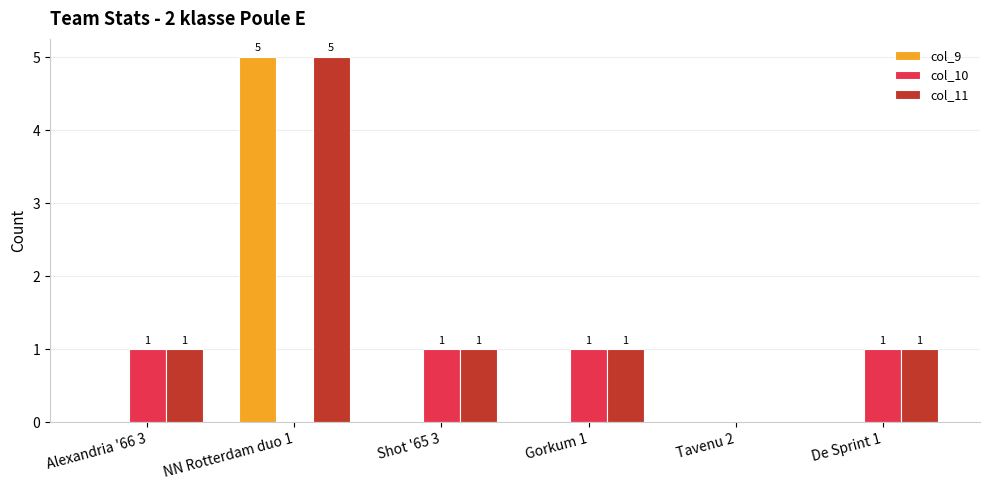

What is the maximum value shown in the chart?

5